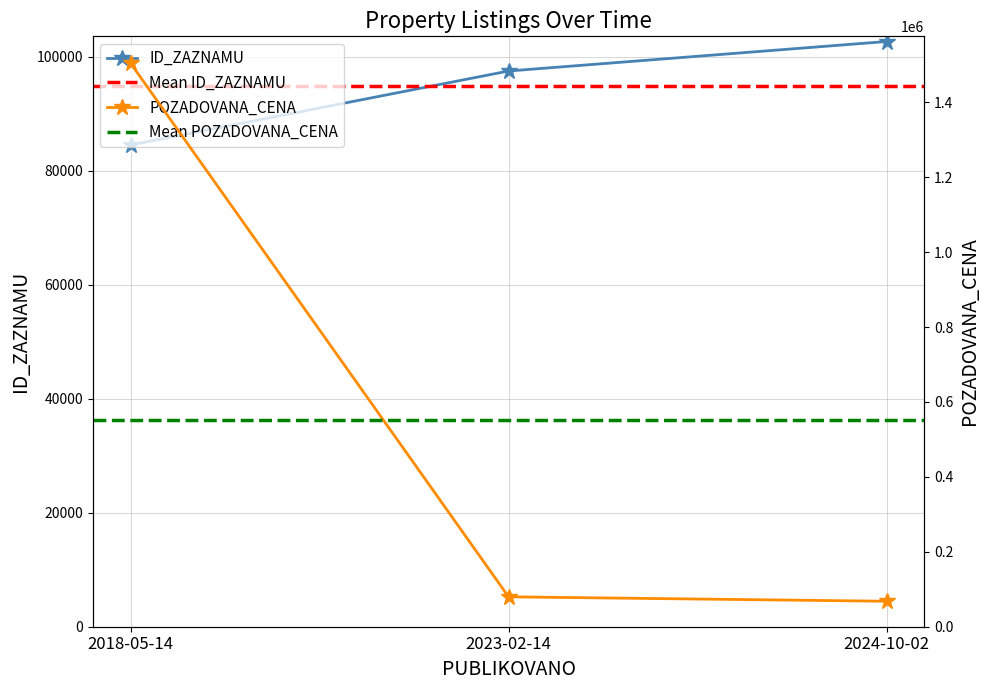

How many series are shown in this chart?

2